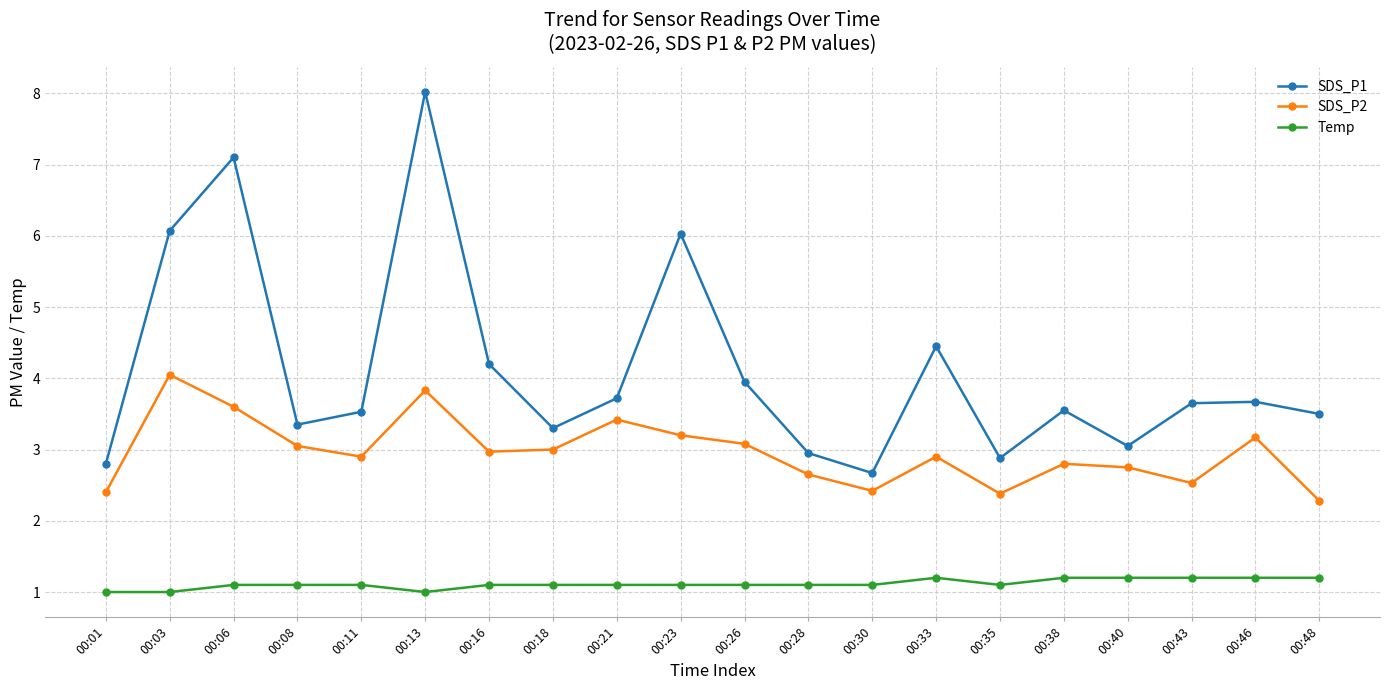

True or false: SDS_P2 has a value of 6.1 at 00:21.

False